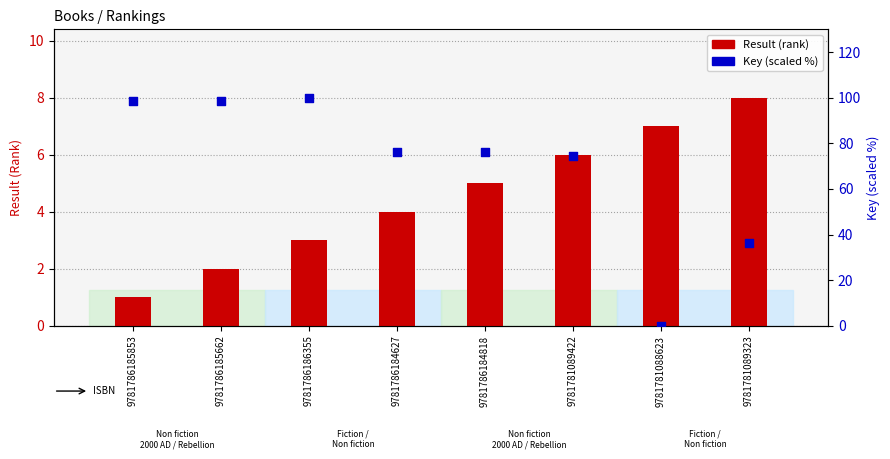

Is the value of Result (rank) at 9781786186355 greater than the value of Key (scaled %) at 9781786185662?

No